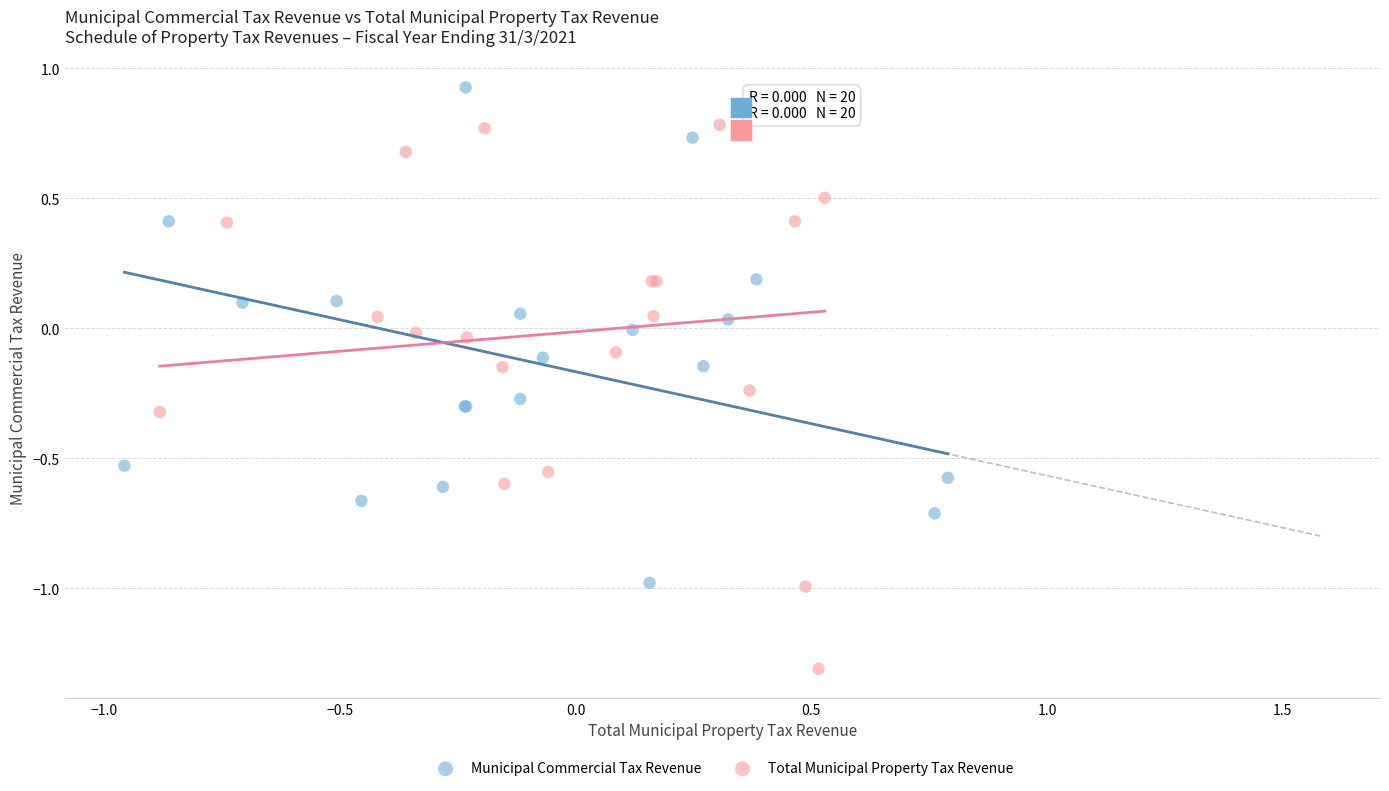

What are all the series names shown in the legend?

Municipal Commercial Tax Revenue, Total Municipal Property Tax Revenue